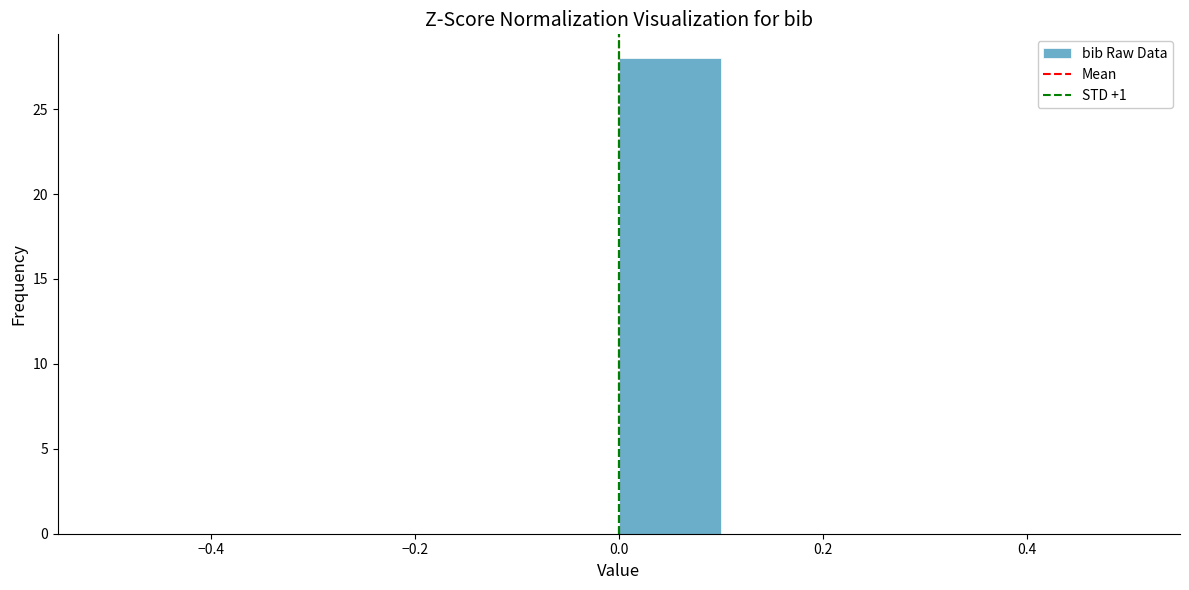

Reading left to right, list every bar in this chart as the range it spans on the x-axis followed by its height. The values are not printed on the chart, so give them approximately, as read against the axis.

-0.5 to -0.4: 0
-0.4 to -0.3: 0
-0.3 to -0.2: 0
-0.2 to -0.1: 0
-0.1 to 0.0: 0
0.0 to 0.1: 28
0.1 to 0.2: 0
0.2 to 0.3: 0
0.3 to 0.4: 0
0.4 to 0.5: 0